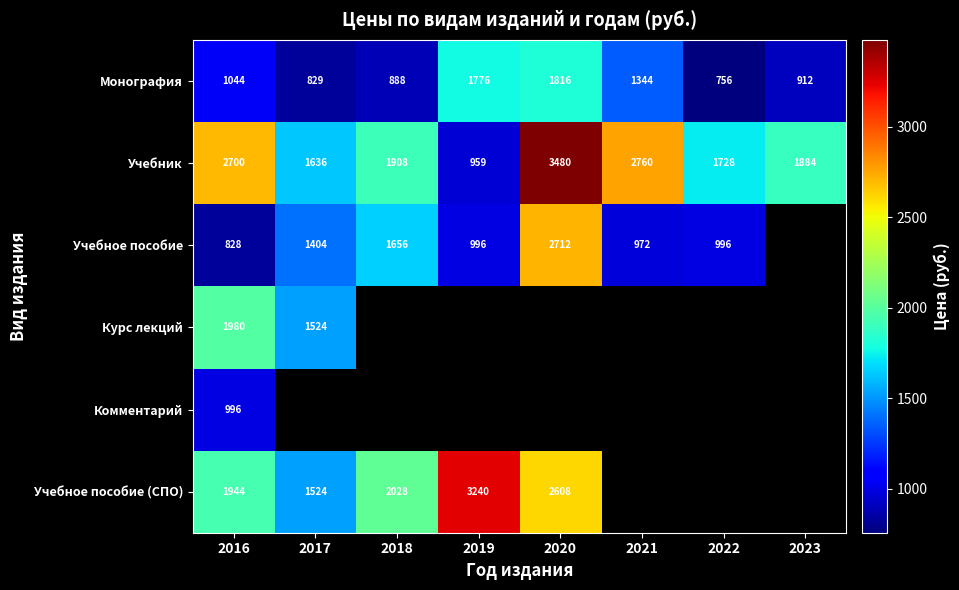

Rank the series at 2016 from lowest to highest value.

Учебное пособие, Комментарий, Монография, Учебное пособие (СПО), Курс лекций, Учебник